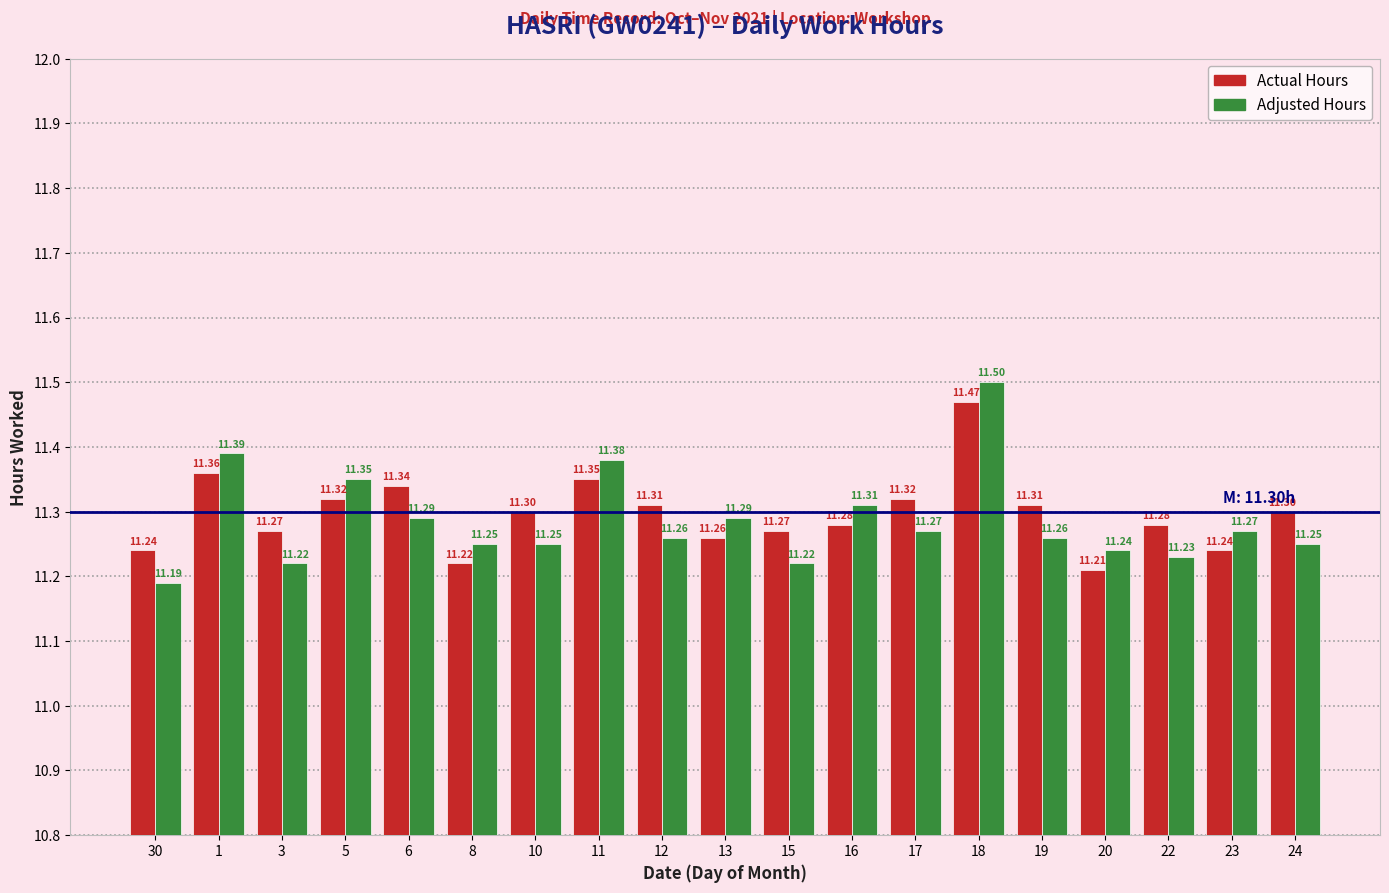

List the series in order of their overall mean, highest first.

Actual Hours, Adjusted Hours